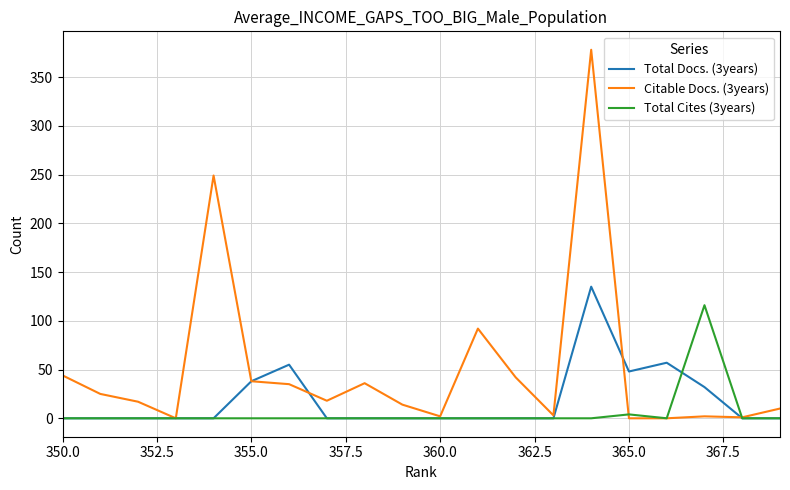

Which series has the widest spread of values?

Citable Docs. (3years)